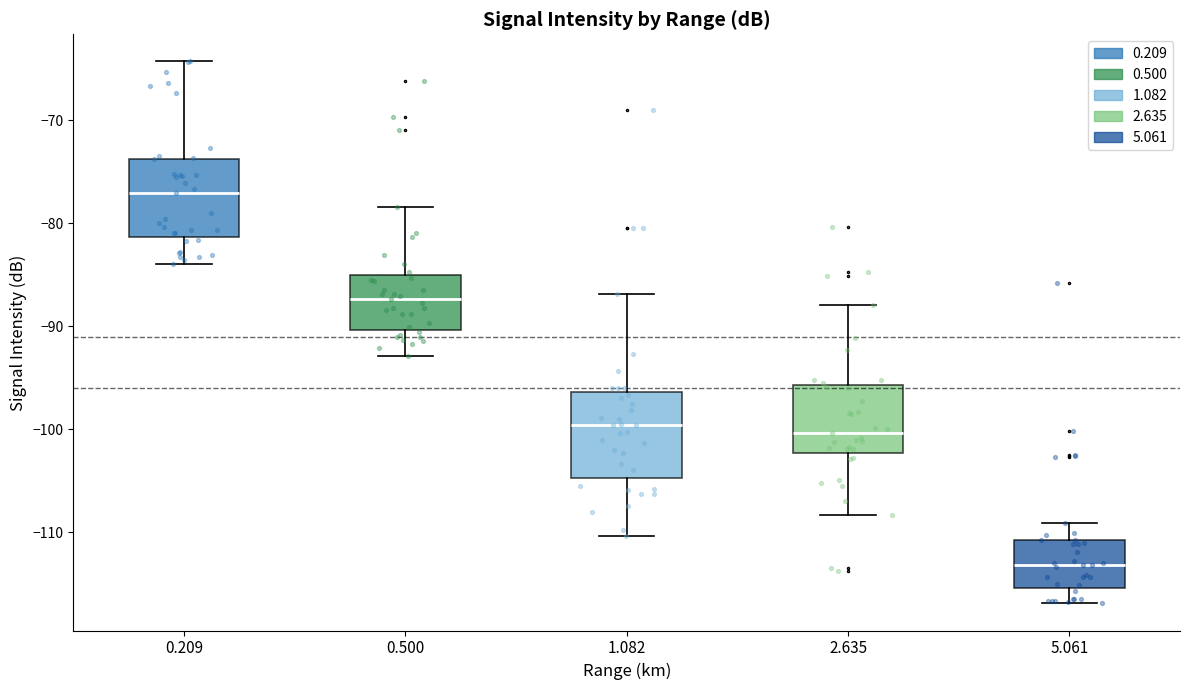

Which box's median line is the highest?

0.209